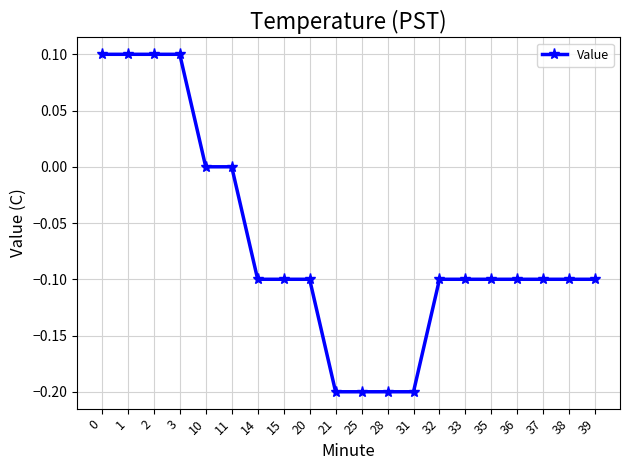

How many categories are shown in the chart?

20